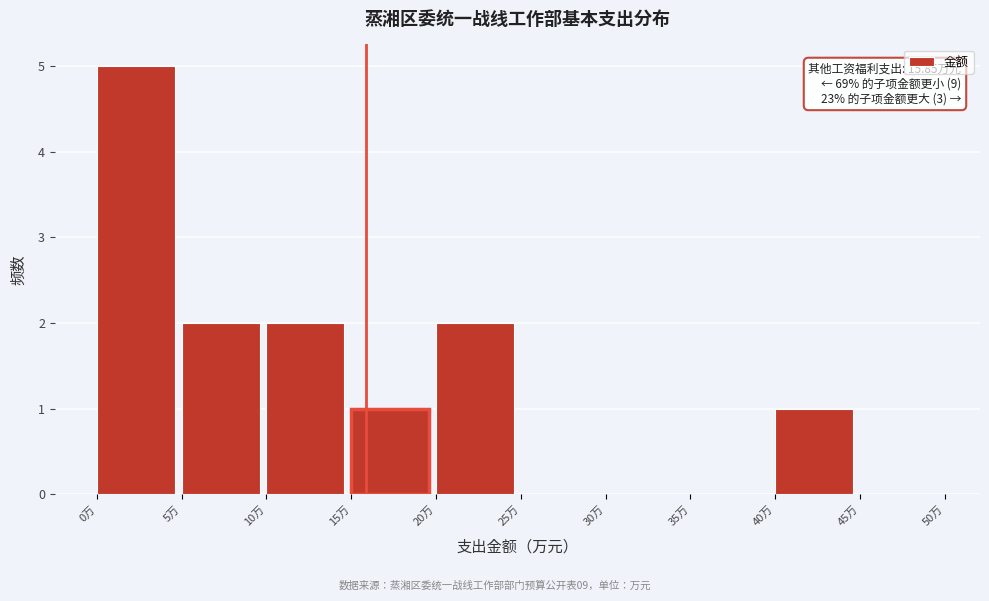

Over which range of the x-axis is the bar tallest?

0 to 5